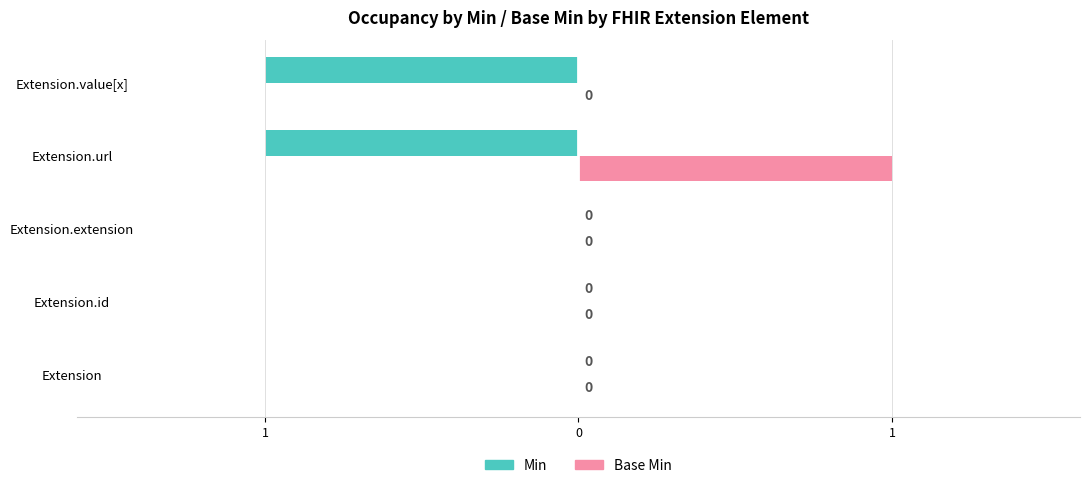

What are all the series names shown in the legend?

Min, Base Min